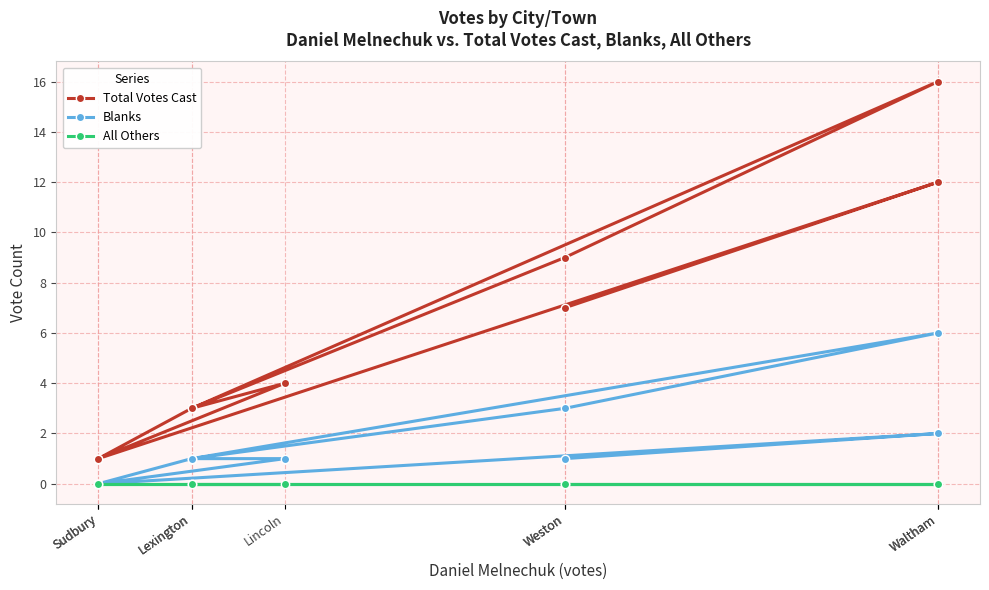

Which series has the widest spread of values?

Total Votes Cast